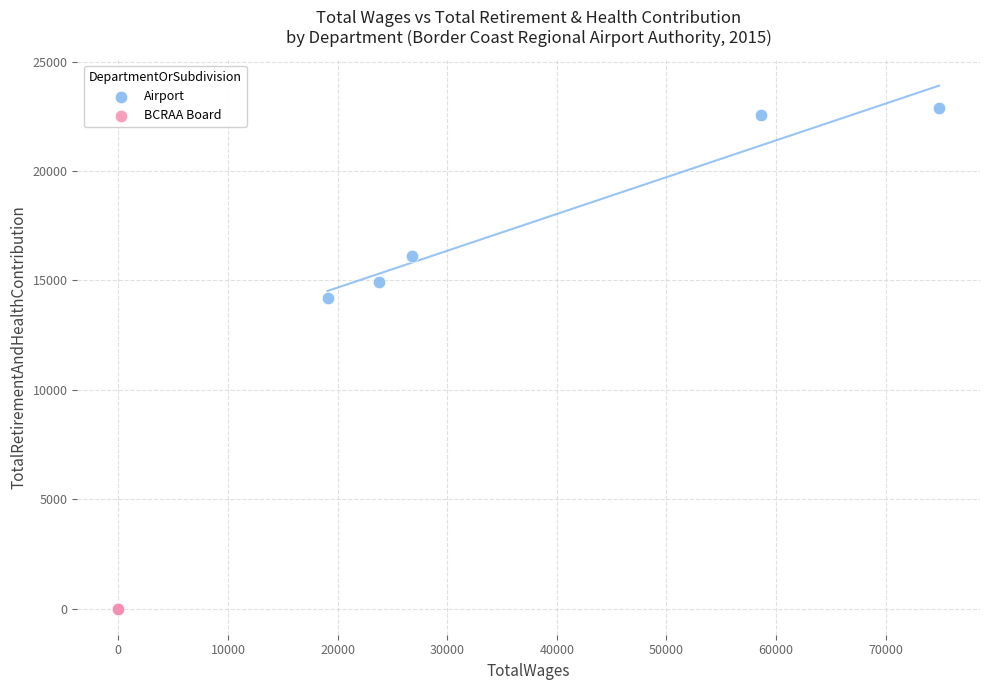

Which series contains the highest Y value?

Airport